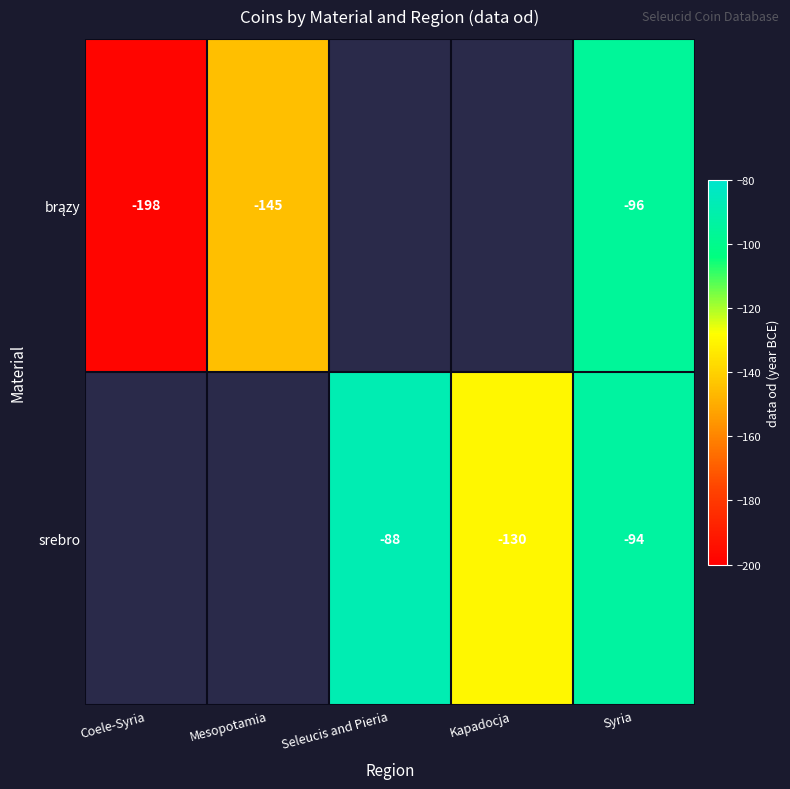

True or false: srebro has a value of -34 at Kapadocja.

False